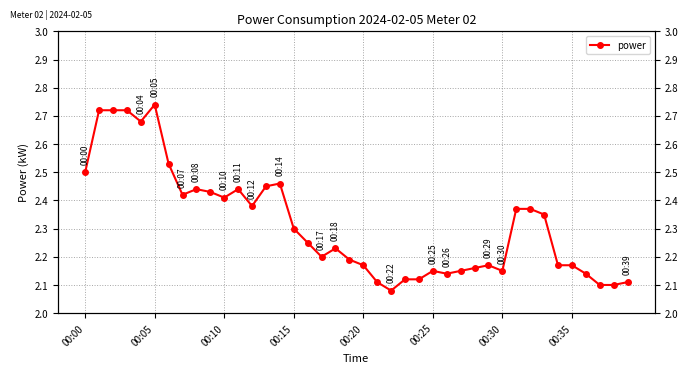

What is the average value?

2.3